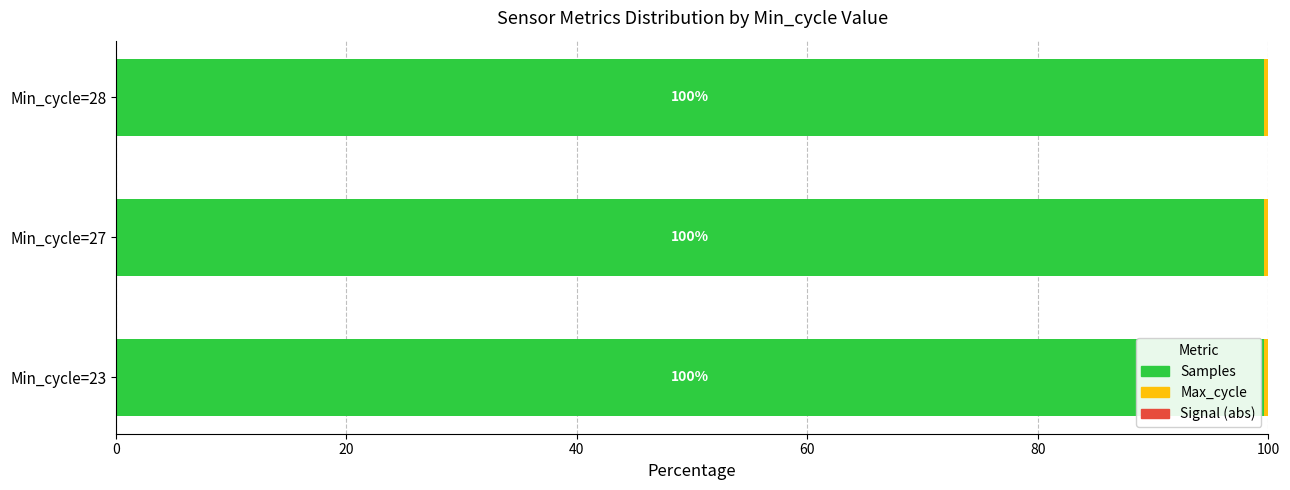

Is it true that Samples equals 99.6 at Min_cycle=28?

True